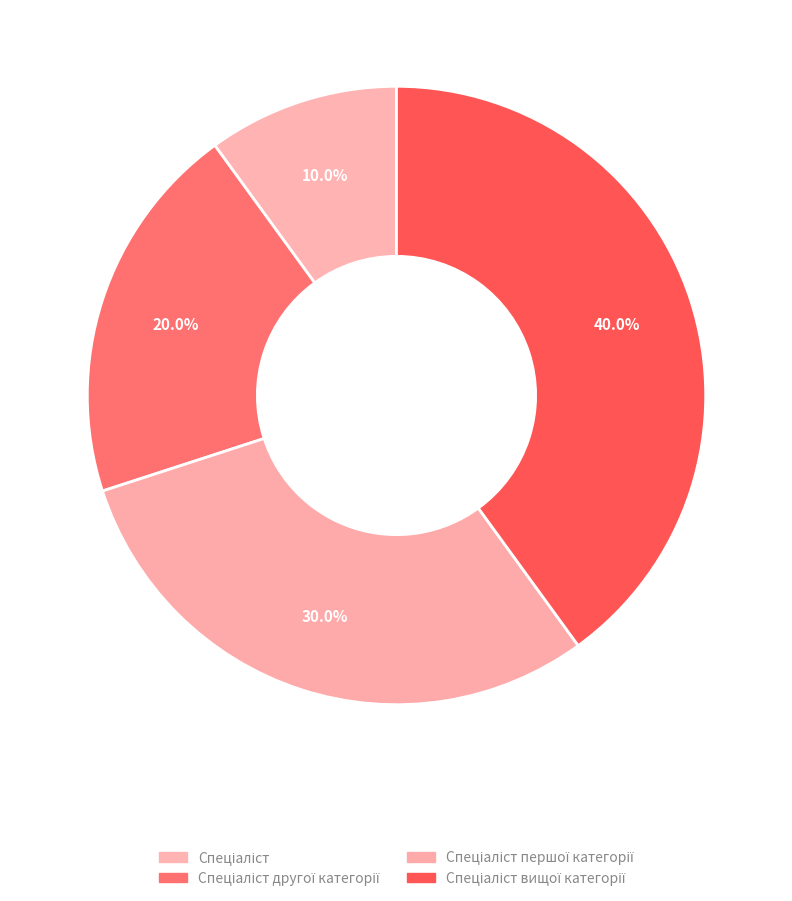

To the nearest percent, what percentage of the pie is Спеціаліст?

10%